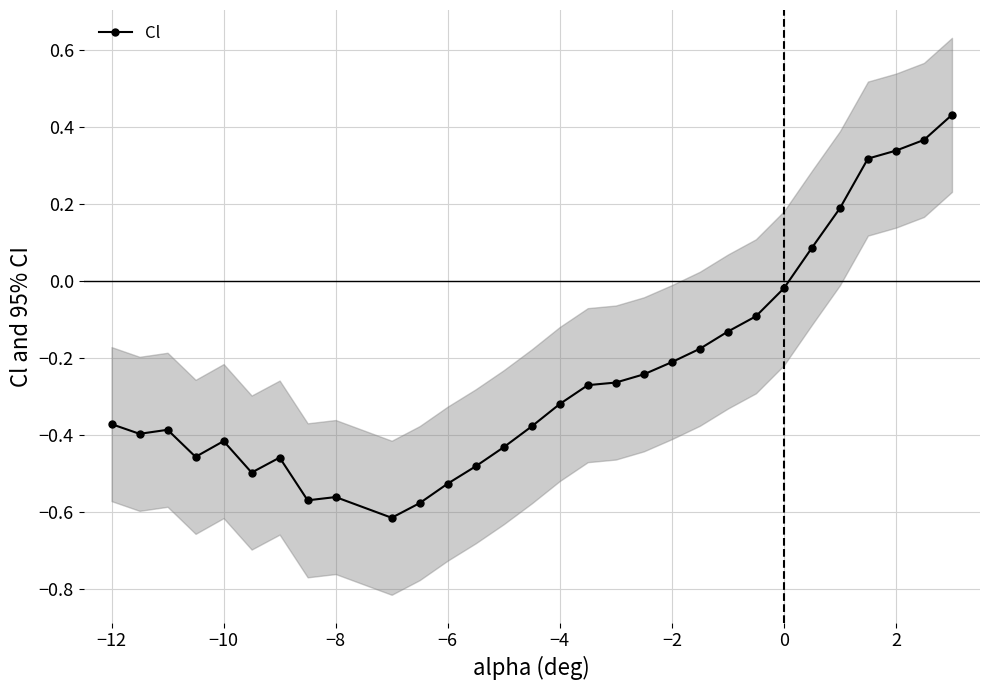

True or false: Cl has a value of 0.2 at 2.

False